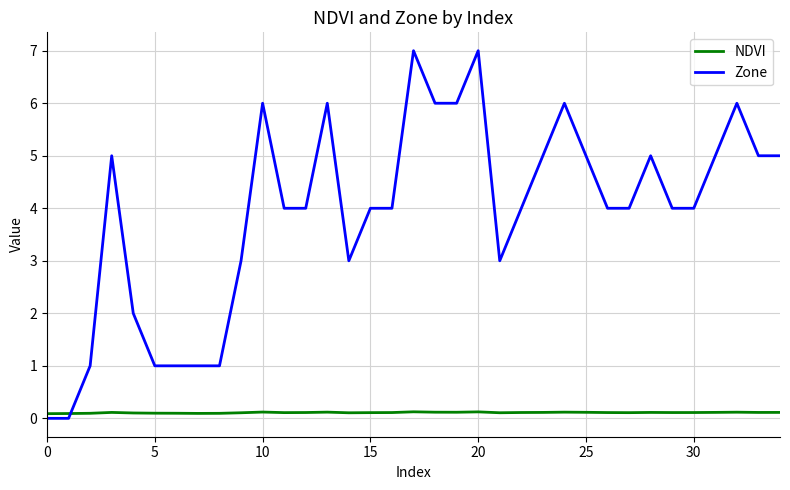

What is the difference between the maximum and minimum values in the Zone series?

7.0